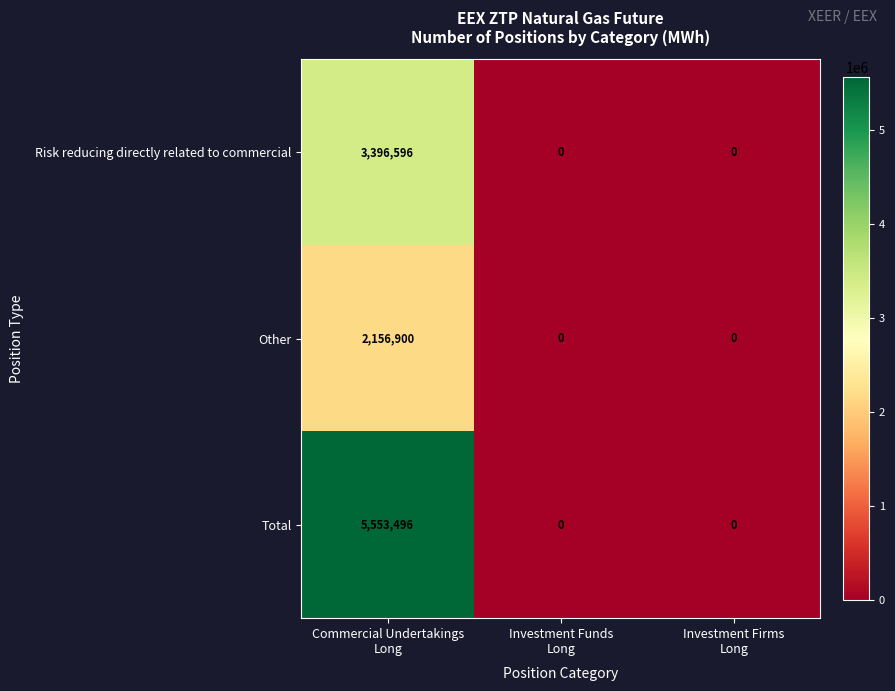

Which series has the largest range (max minus min)?

Total